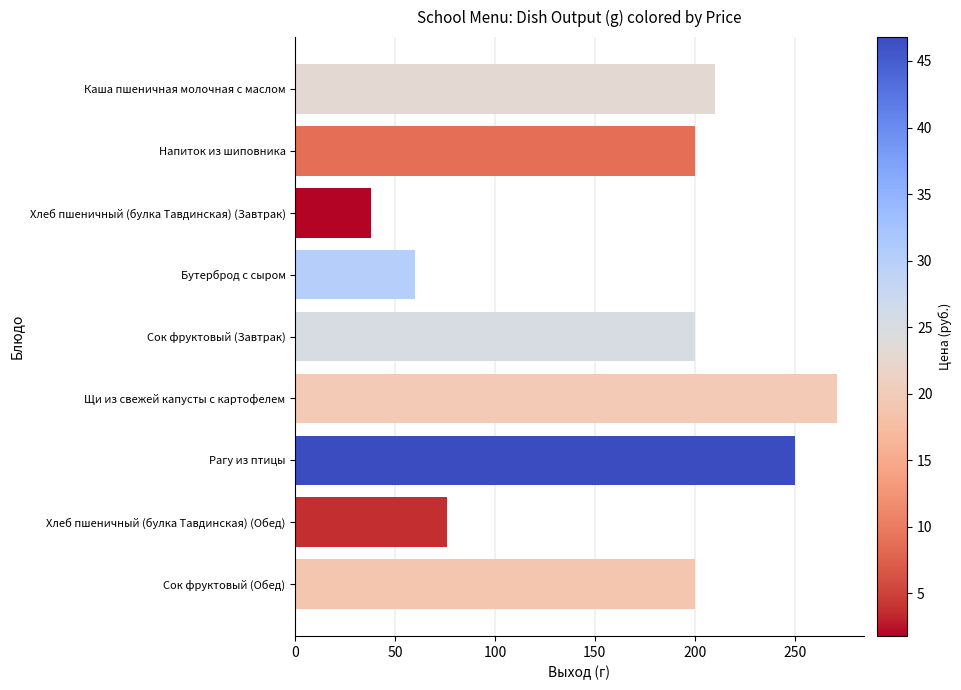

What is the difference between the maximum and minimum values?

233